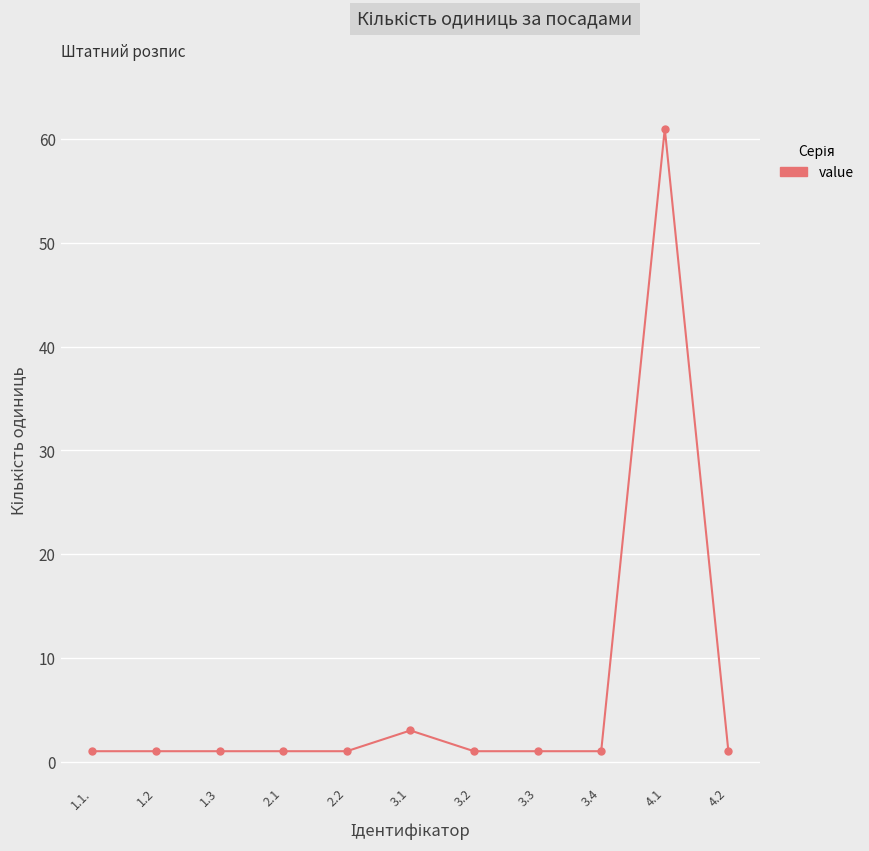

Is it true that the value at 4.1 is 40?

False